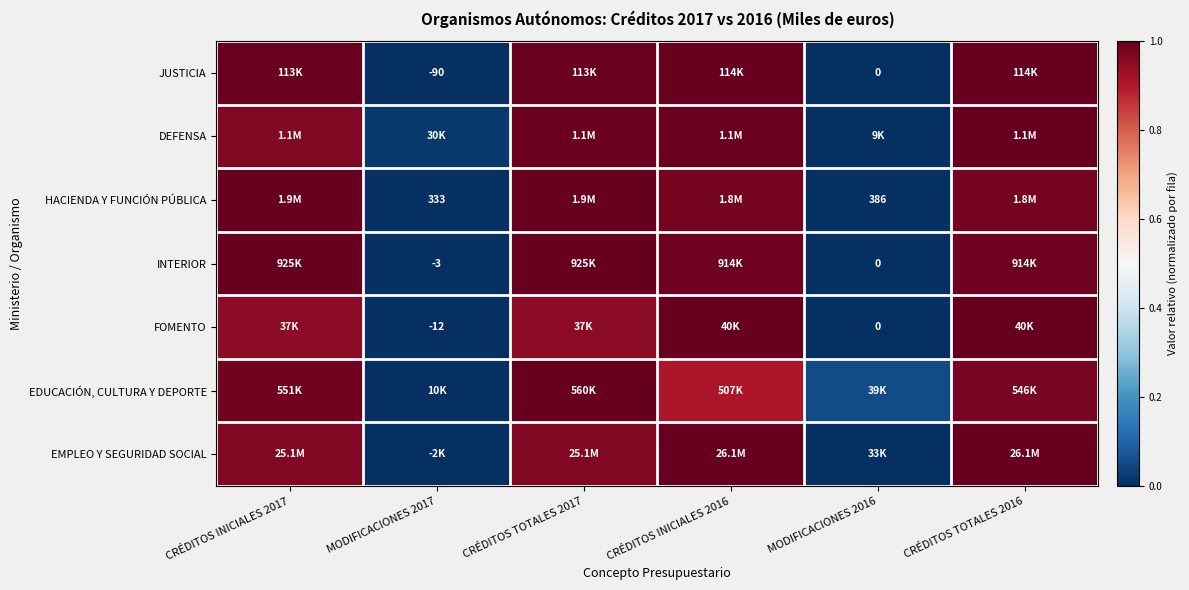

The value of INTERIOR at MODIFICACIONES 2017 is 0.3. True or false?

False